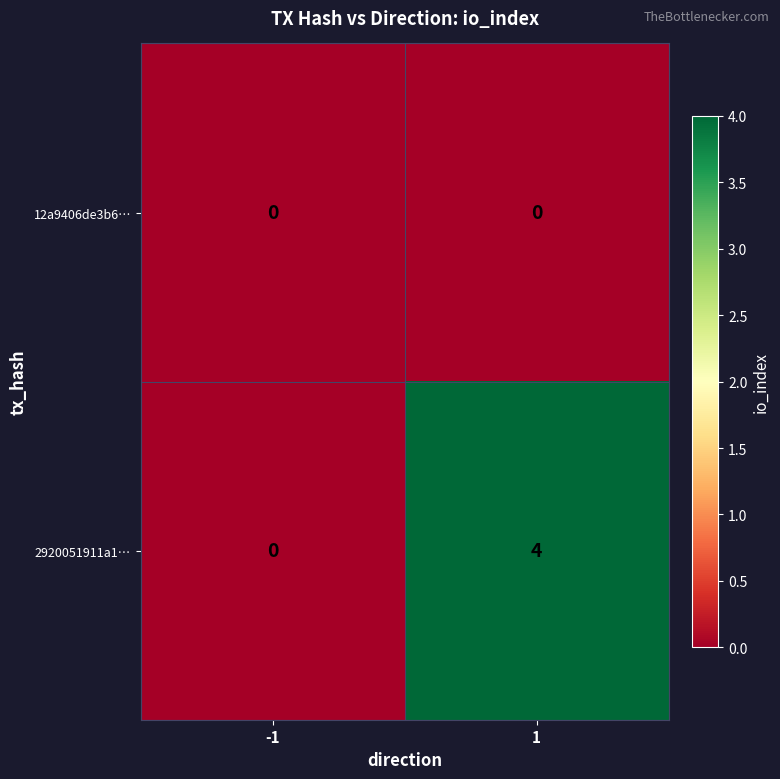

What is the sum of all 2920051911a1… values?

4